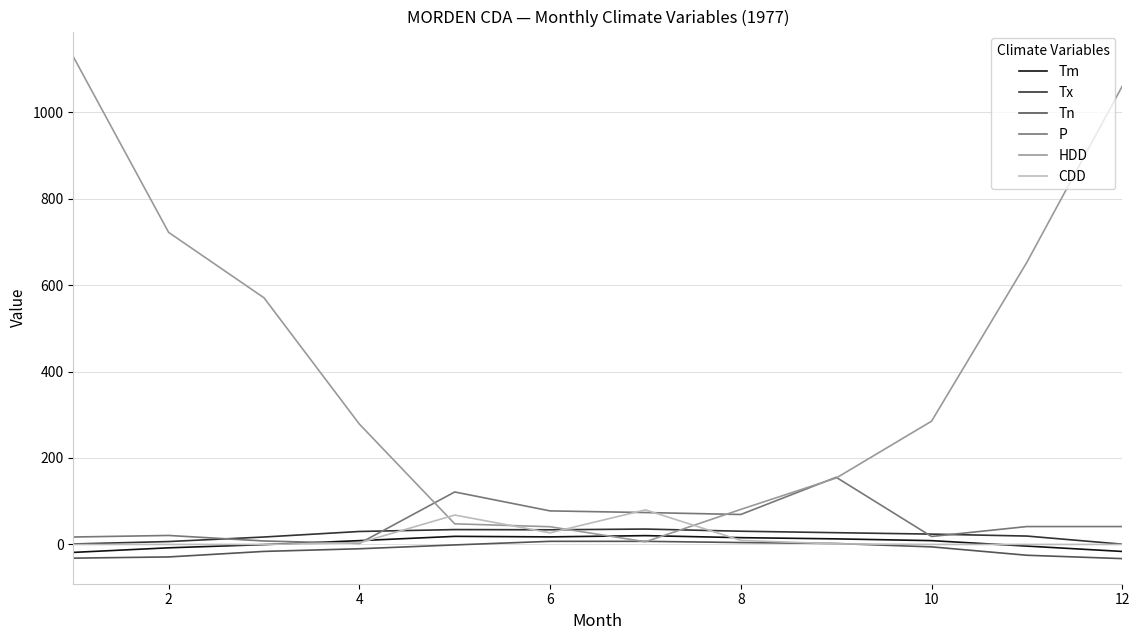

Which series has the largest total across all categories?

HDD